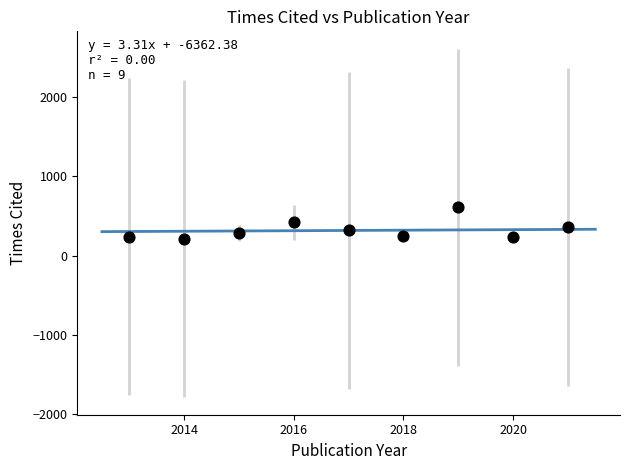

What is the range of X values (max minus min)?

8.0